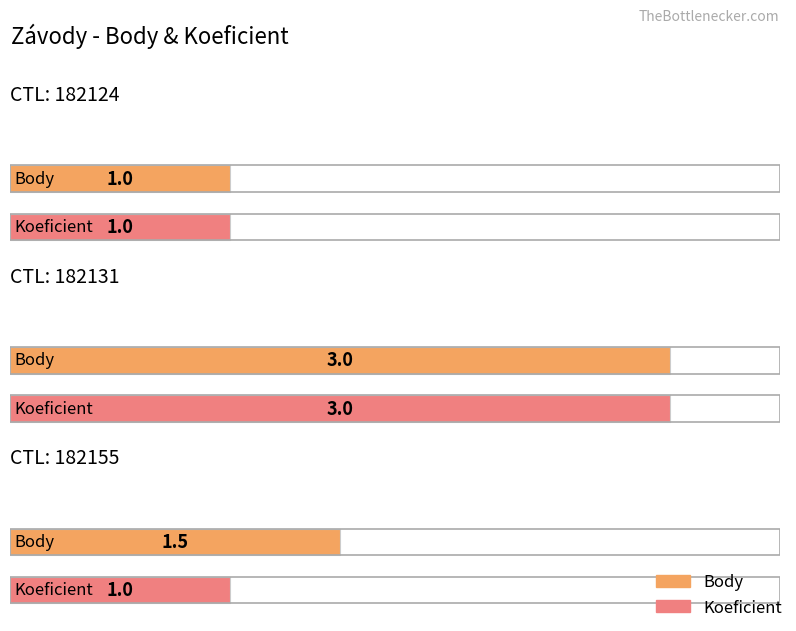

Are the bars horizontal?

Yes